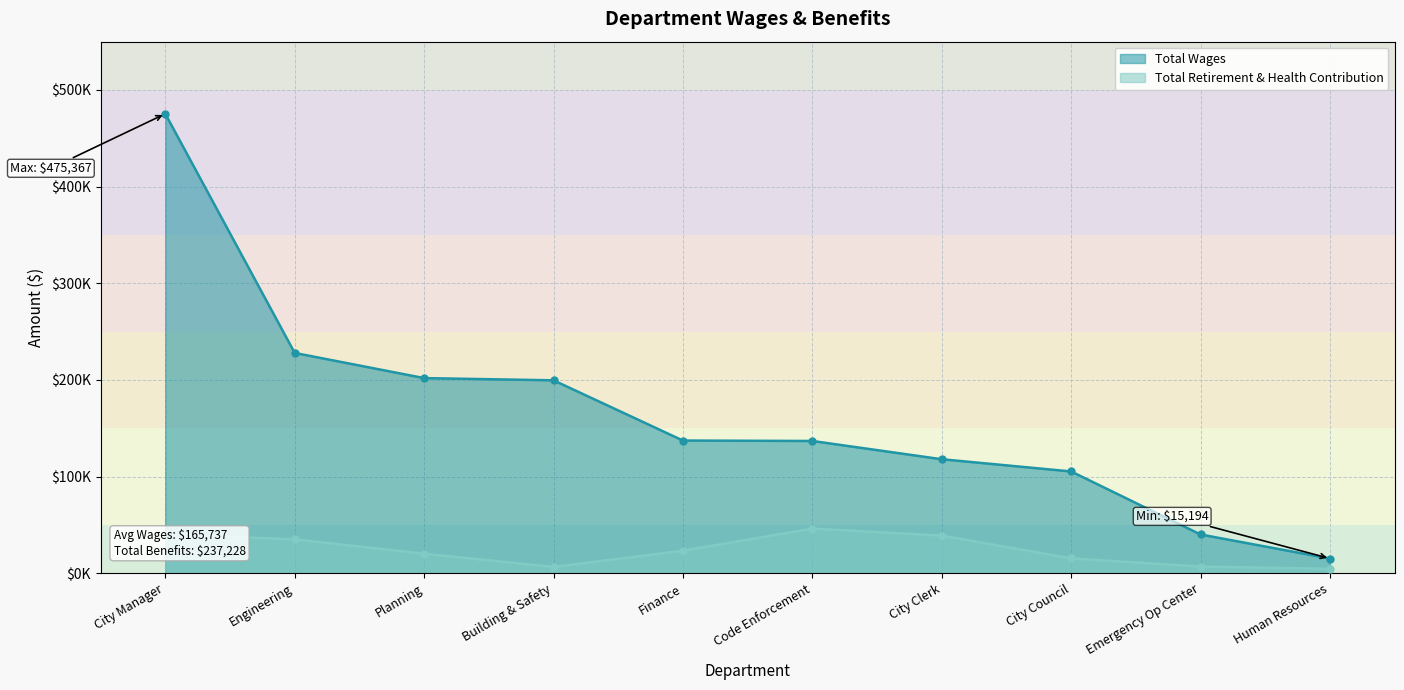

Where does the Total Retirement & Health Contribution series first go above 23240?

City Manager